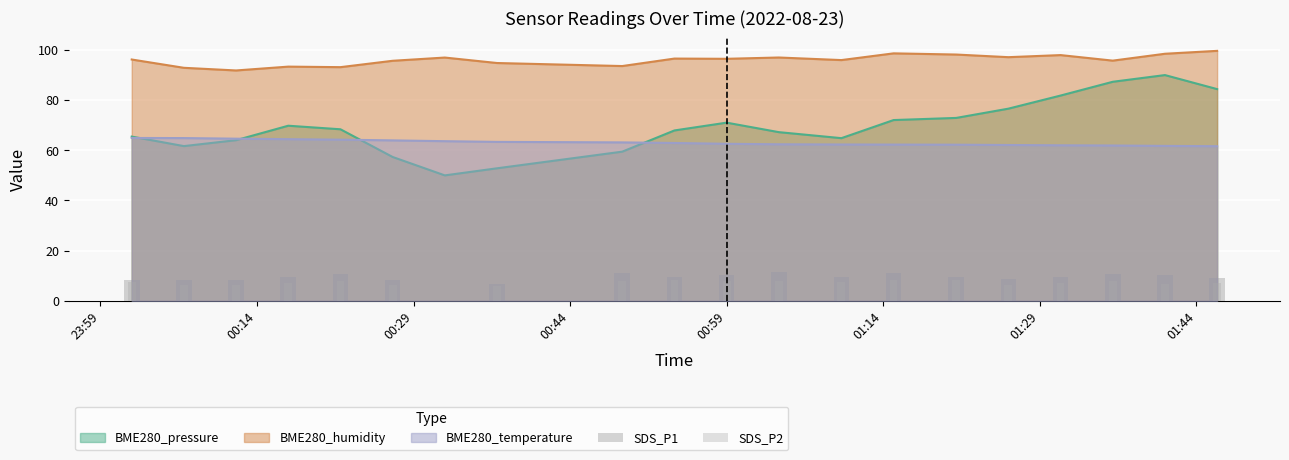

True or false: BME280_humidity and BME280_pressure cross at least once.

False